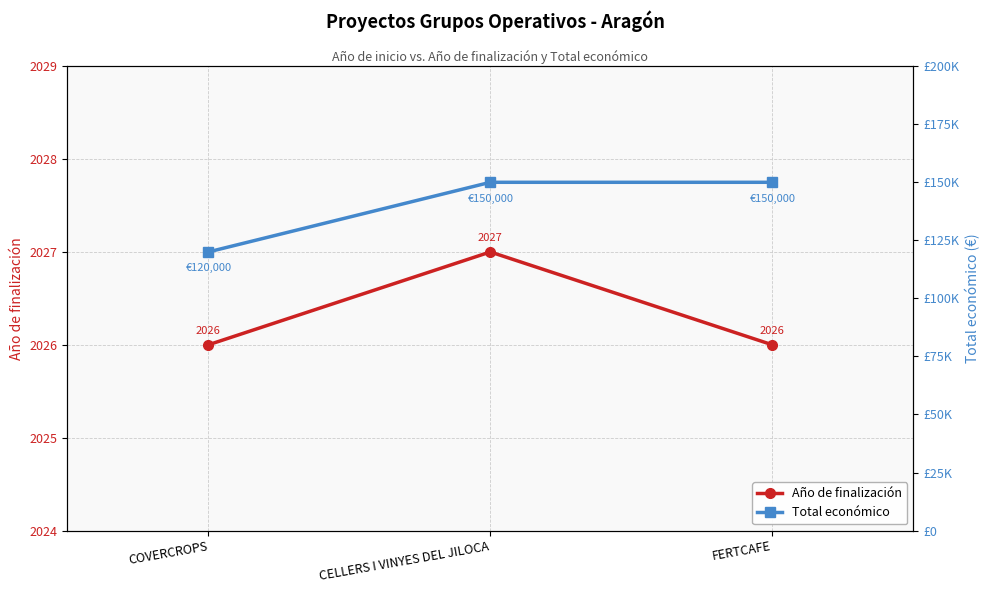

At which category is the sum across all series the highest?

CELLERS I VINYES DEL JILOCA